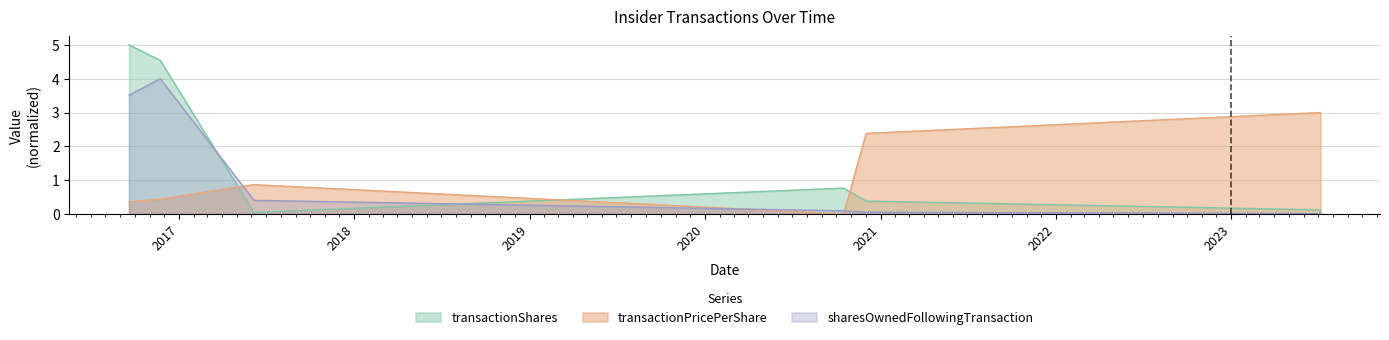

Does the chart have visible grid lines?

Yes